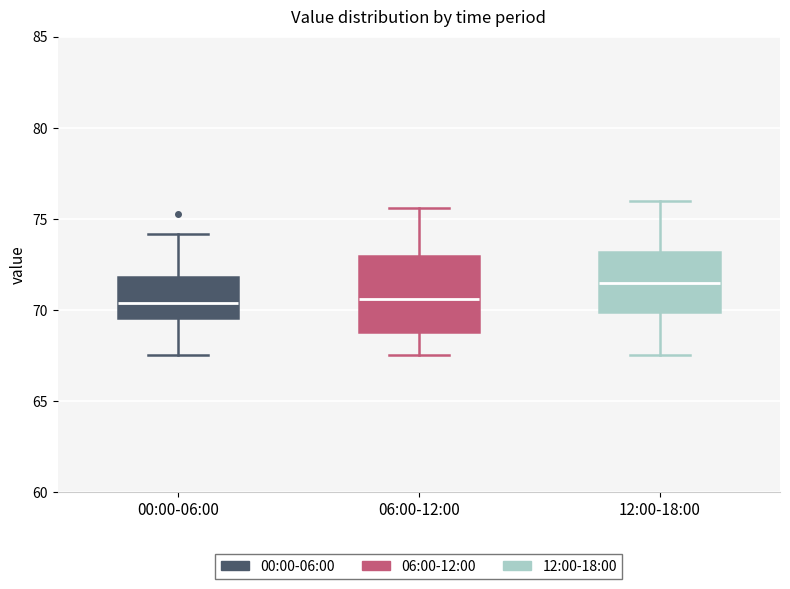

Which box is the tallest, from its lower edge to its upper edge?

06:00-12:00